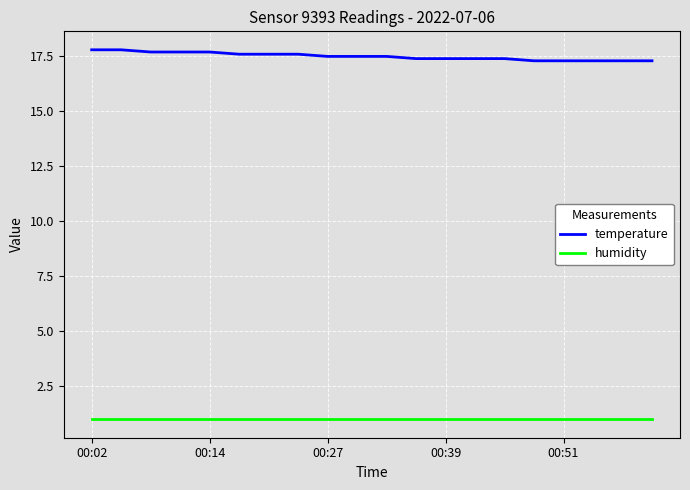

True or false: temperature and humidity cross at least once.

False